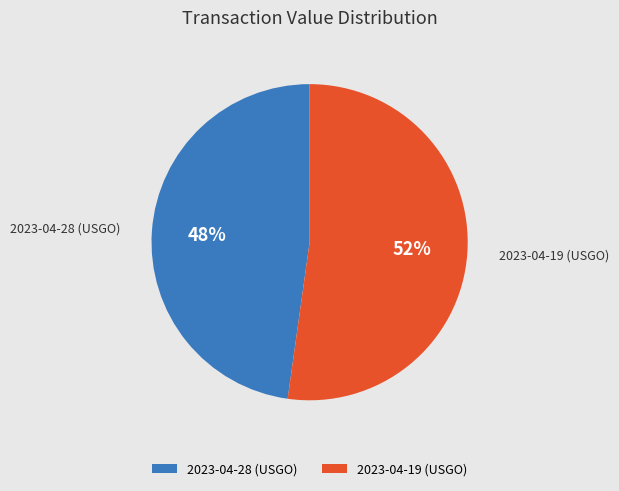

True or false: 2023-04-19 (USGO) accounts for 64% of the total.

False